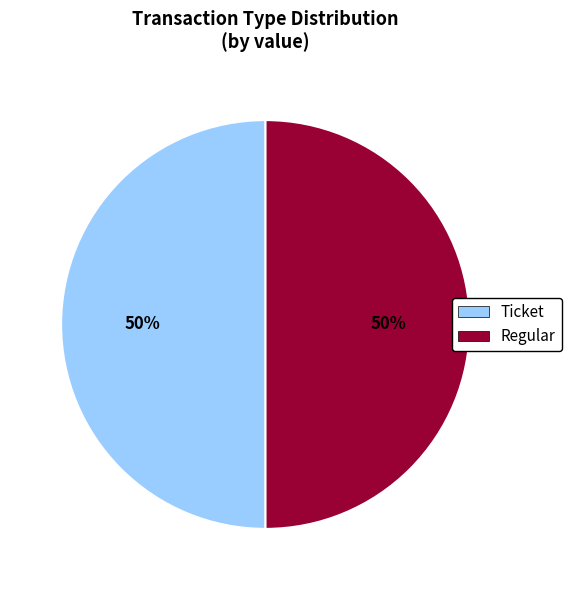

Is it true that Regular is 50% of the pie?

True